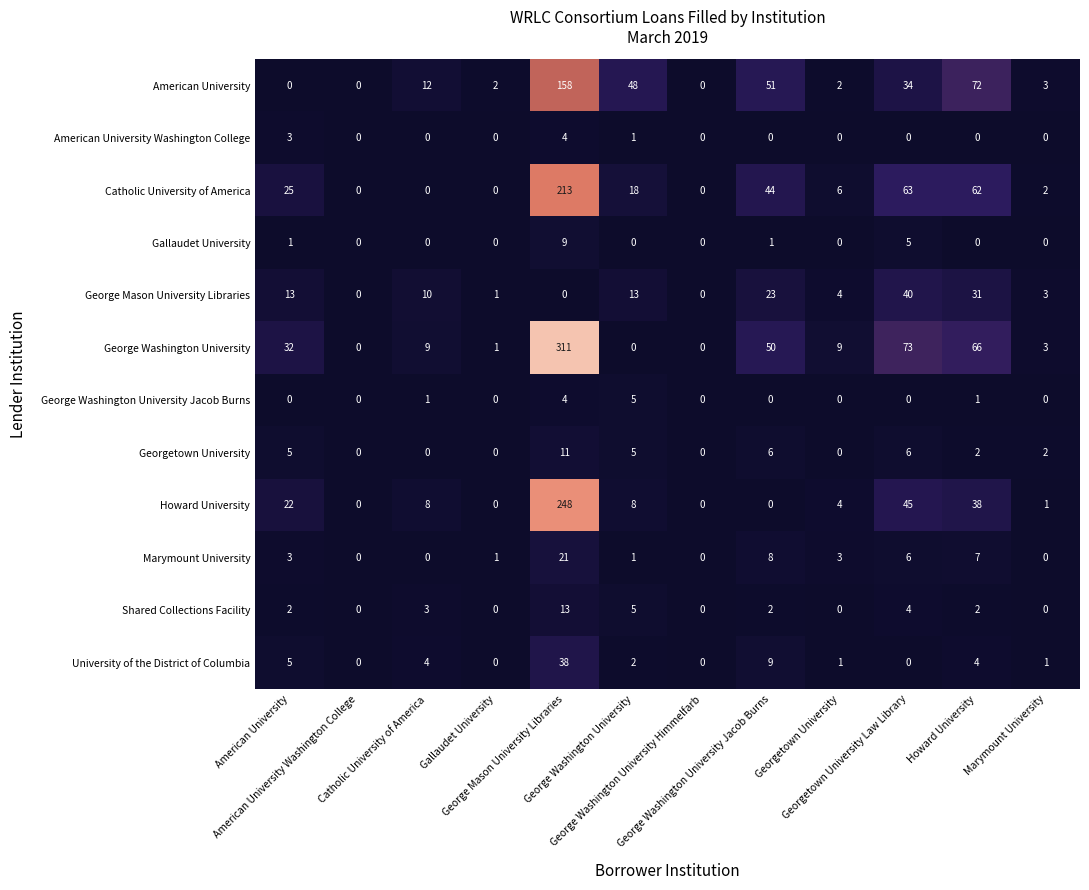

What is the spread (max minus min) of values at Georgetown University?

9